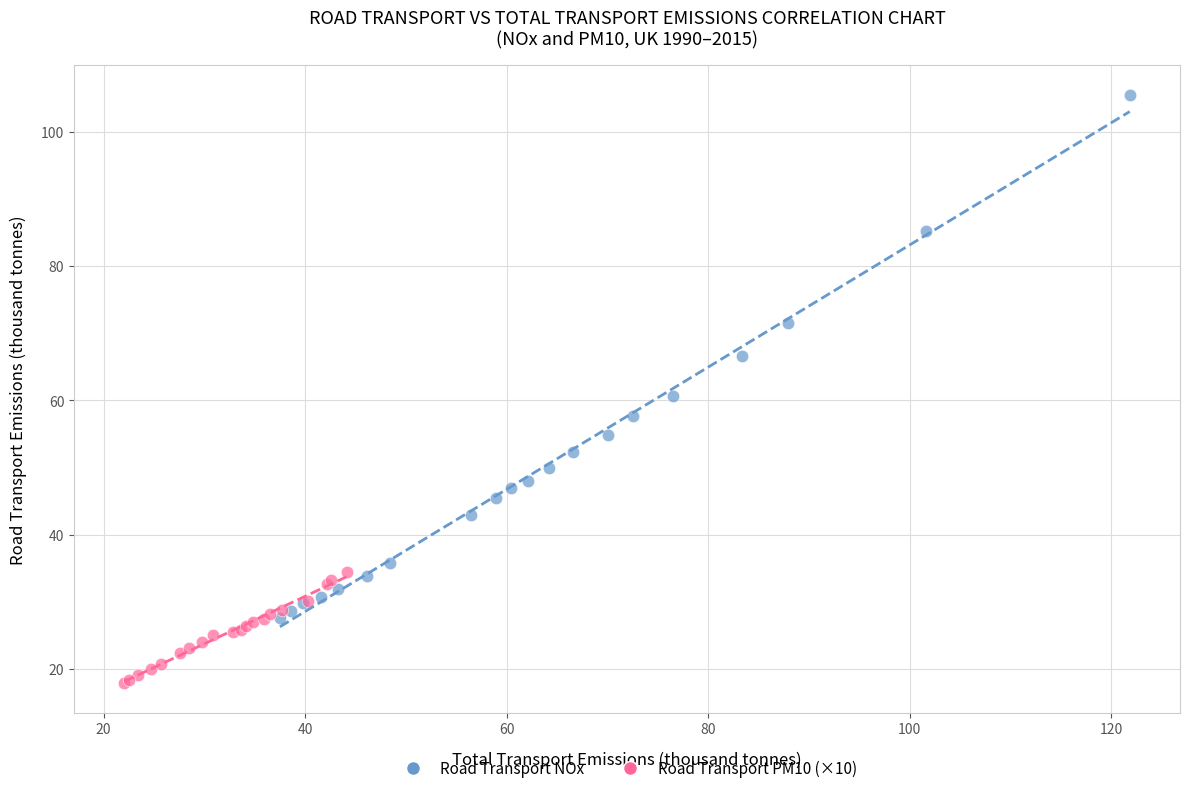

Which series has the widest spread of Y values?

Road Transport NOx